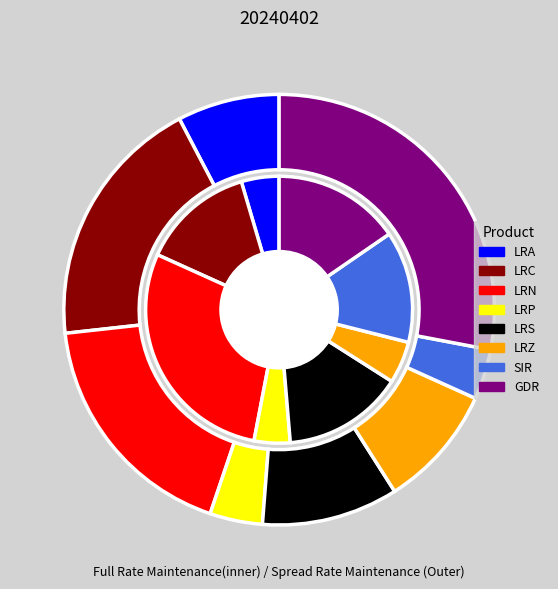

Does CNH London Tin Mini Futures represent more than half of the total?

No